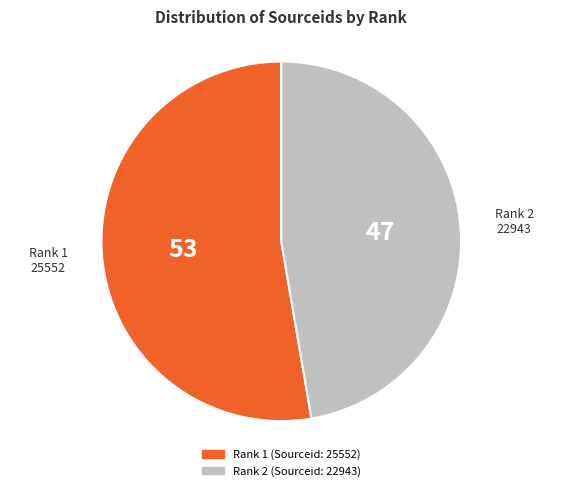

True or false: Rank 2 (Sourceid: 22943) accounts for 47% of the total.

True